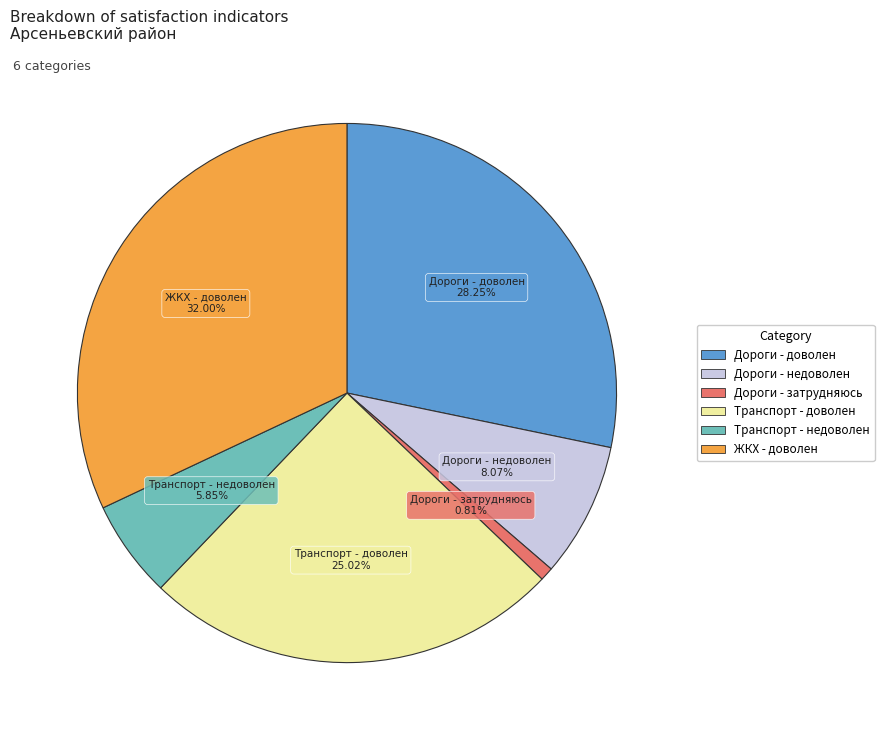

Which slice is the largest?

ЖКХ - доволен